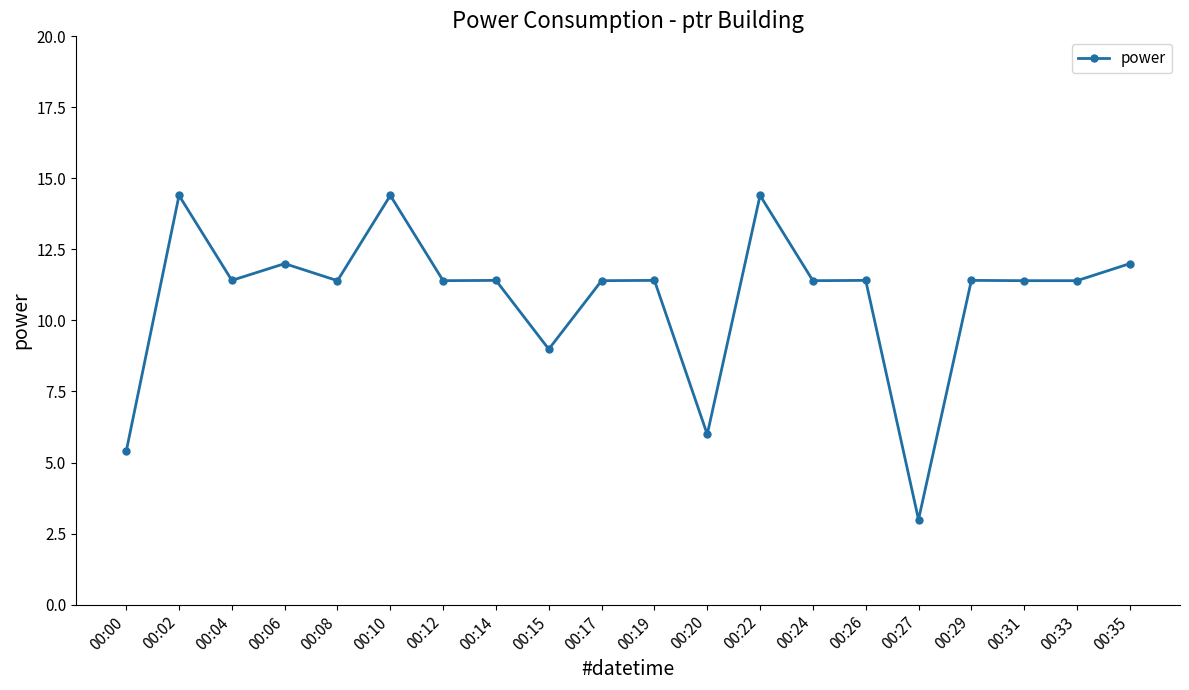

How many data points are less than 11?

4